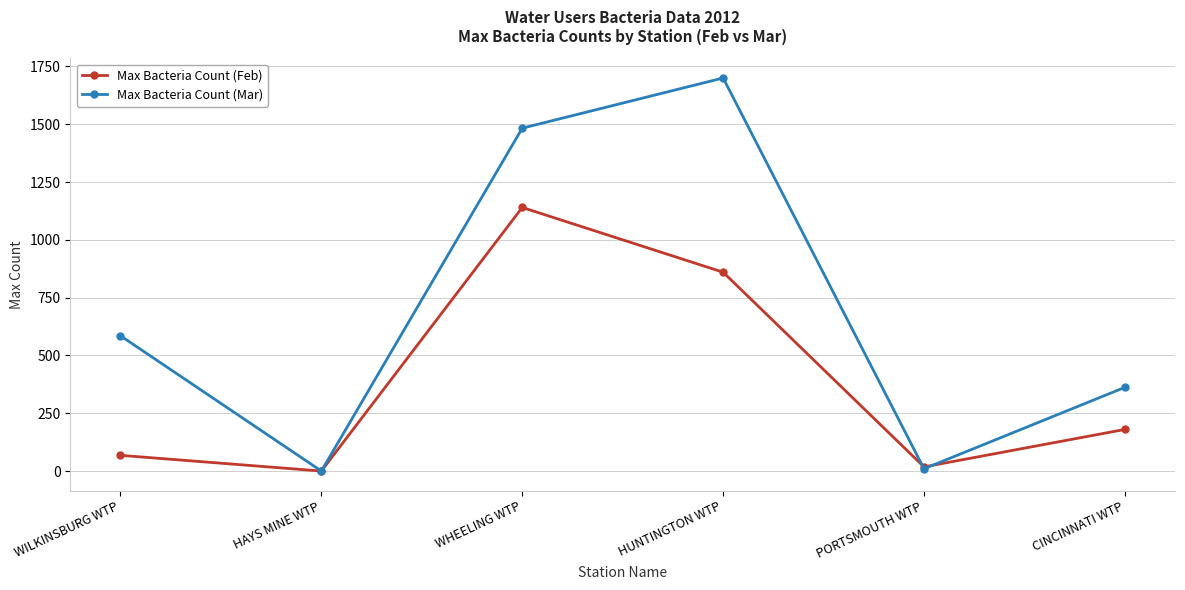

Which series has the largest total across all categories?

Max Bacteria Count (Mar)